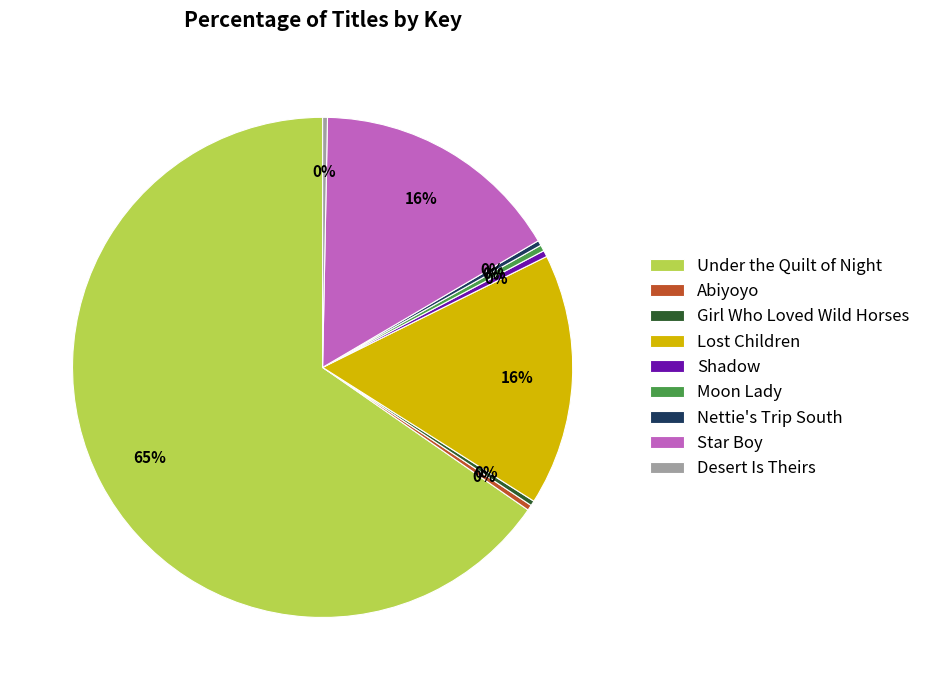

What is the majority slice?

Under the Quilt of Night